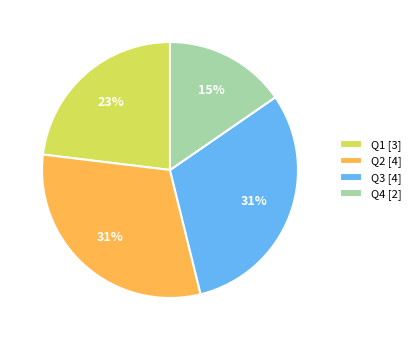

What percentage is the Q3 [4] slice, to the nearest percent?

31%